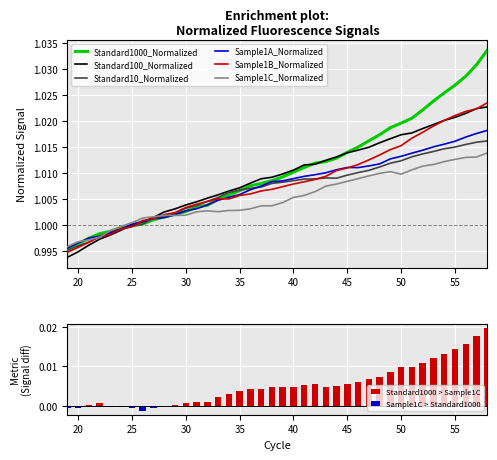

Rank the series by their maximum value, from lowest to highest.

Sample1C_Normalized, Standard10_Normalized, Sample1A_Normalized, Standard100_Normalized, Sample1B_Normalized, Standard1000_Normalized